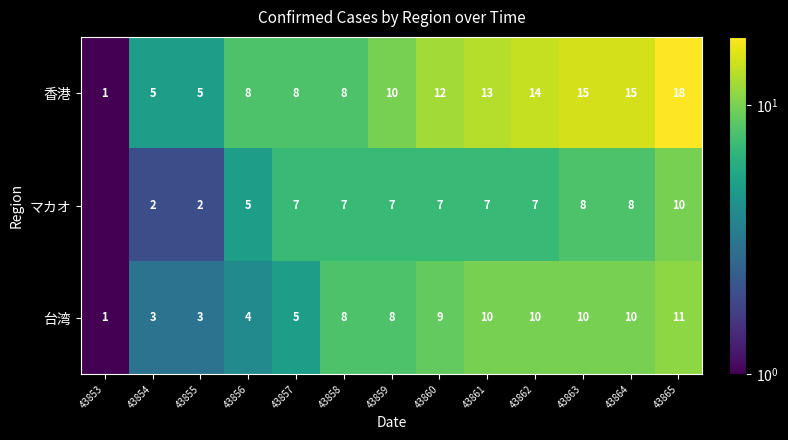

Count the 台湾 values in the range 4 to 10.

9